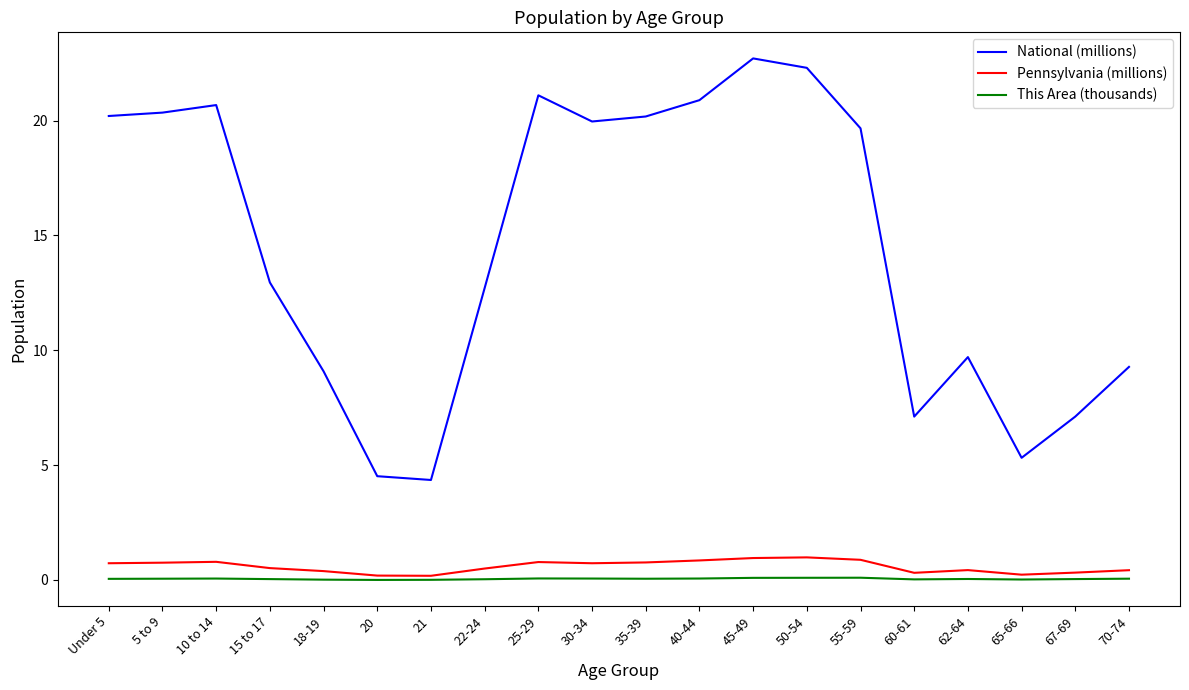

True or false: National (millions) and Pennsylvania (millions) intersect in this chart.

False